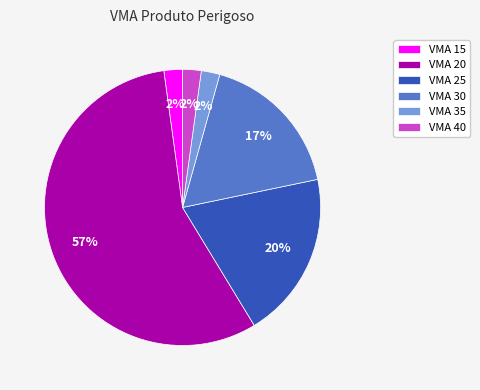

Is there a majority slice in this chart?

Yes